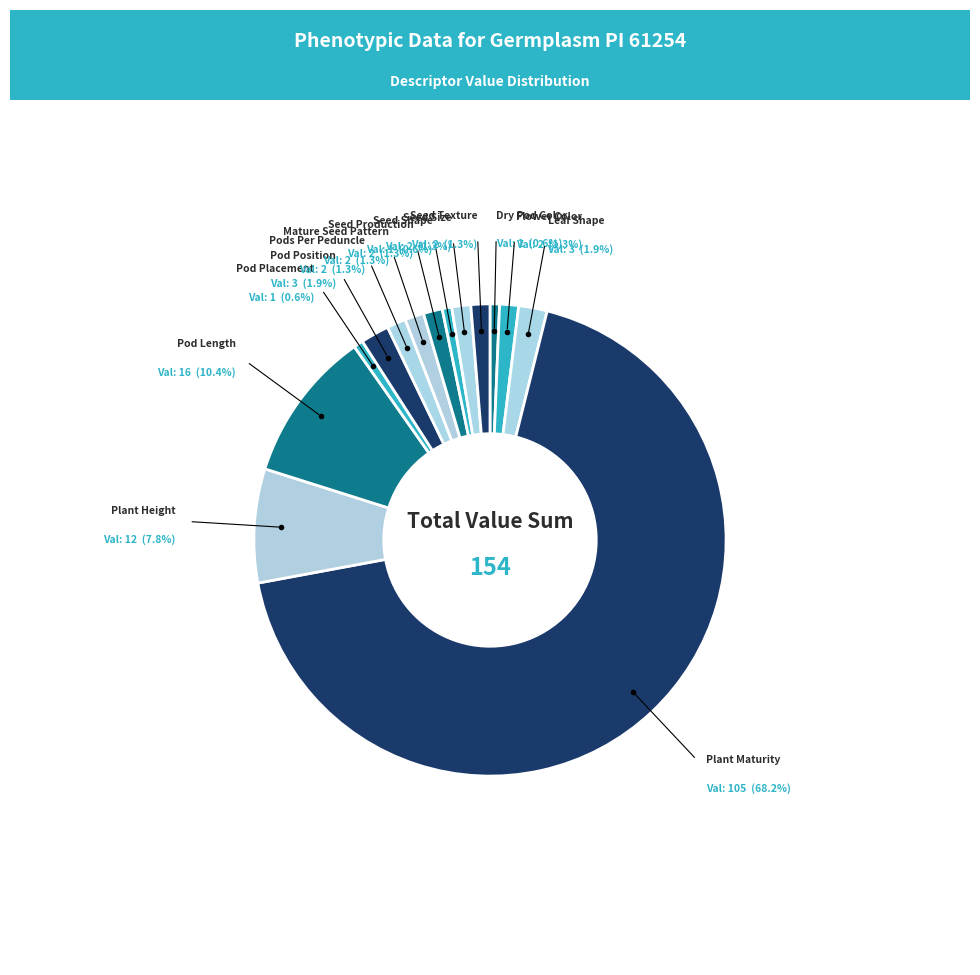

Combined, do Dry Pod Color and Mature Seed Pattern account for over 50%?

No